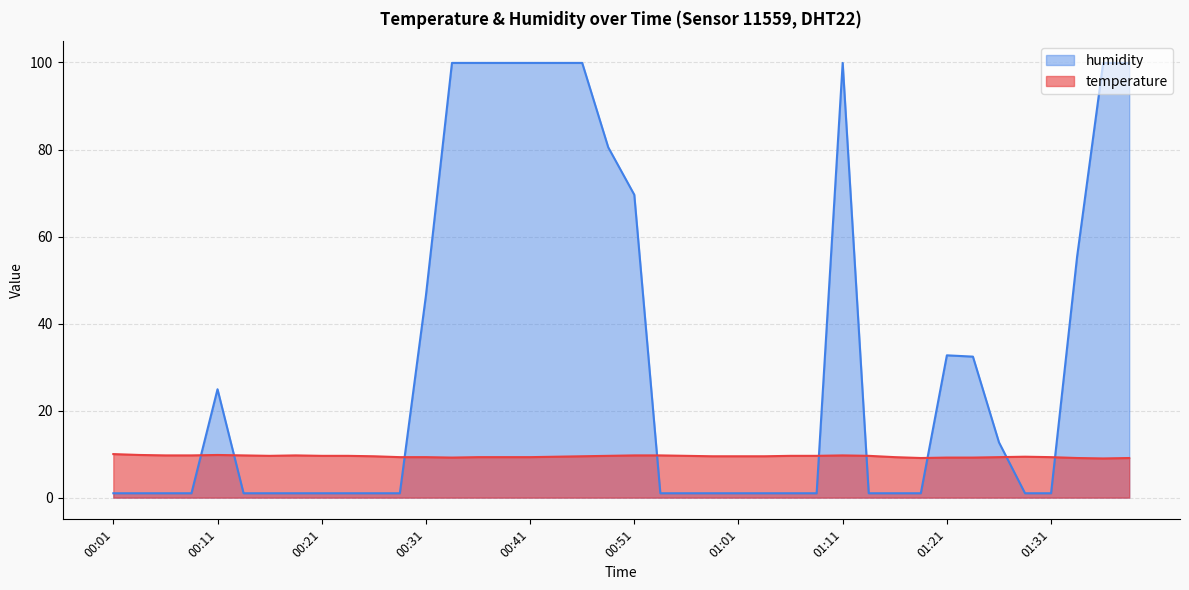

How many interior local valleys does the temperature series have?

4